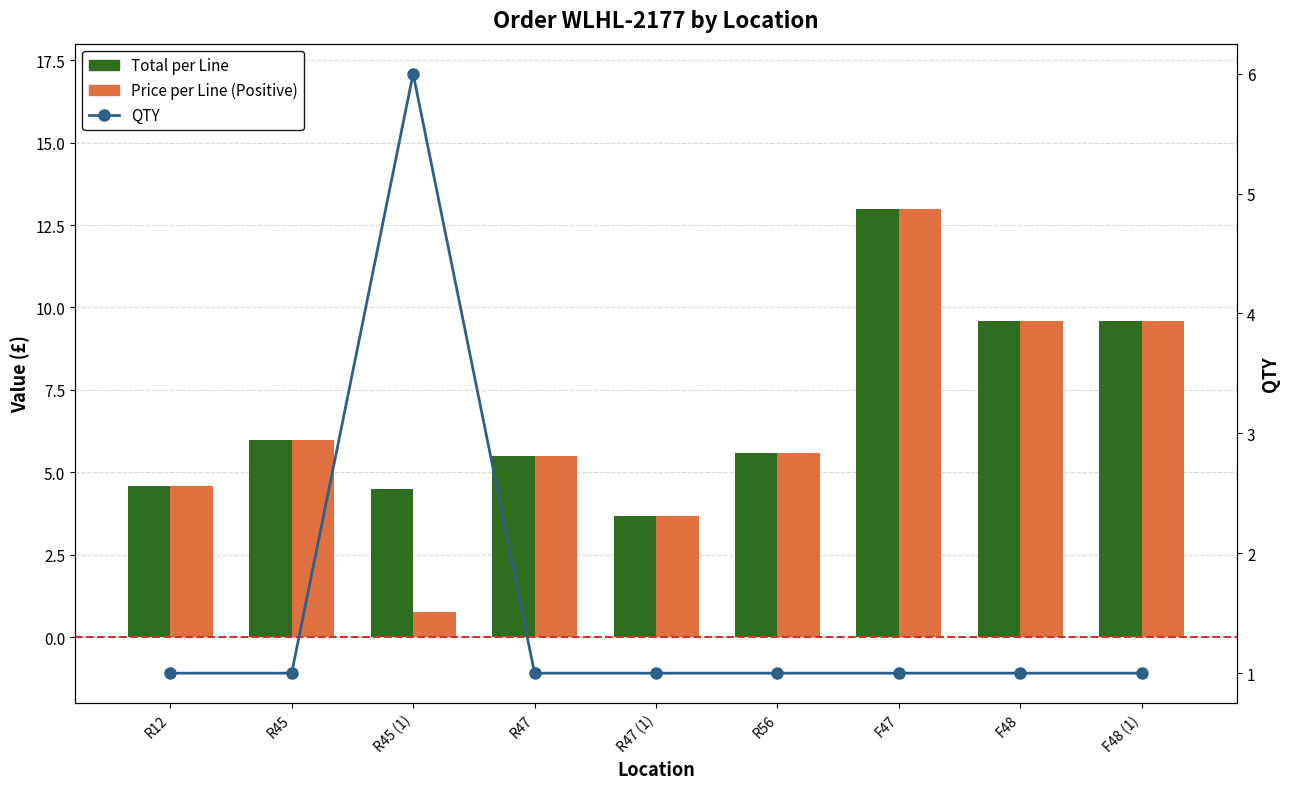

Reading left to right, list all the values displayed in this chart.

Total per Line: 4.6	6.0	4.5	5.5	3.7	5.6	13.0	9.6	9.6
Price per Line (Positive): 4.6	6.0	0.8	5.5	3.7	5.6	13.0	9.6	9.6
QTY: 1.0	1.0	6.0	1.0	1.0	1.0	1.0	1.0	1.0